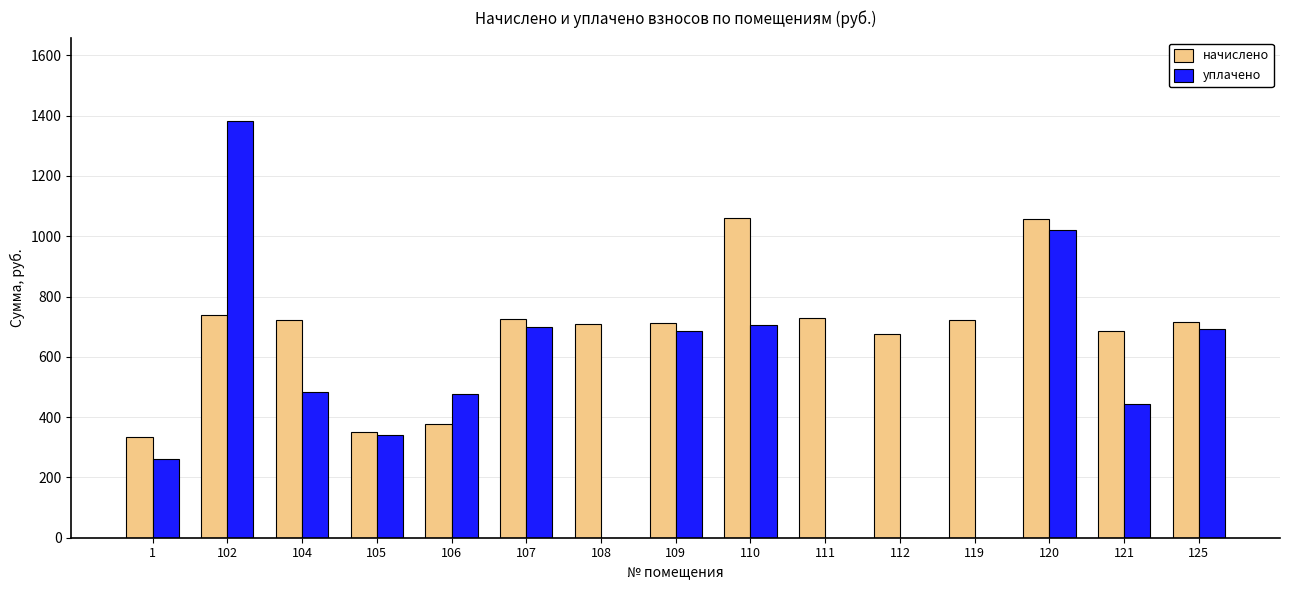

What are all the series names shown in the legend?

начислено, уплачено